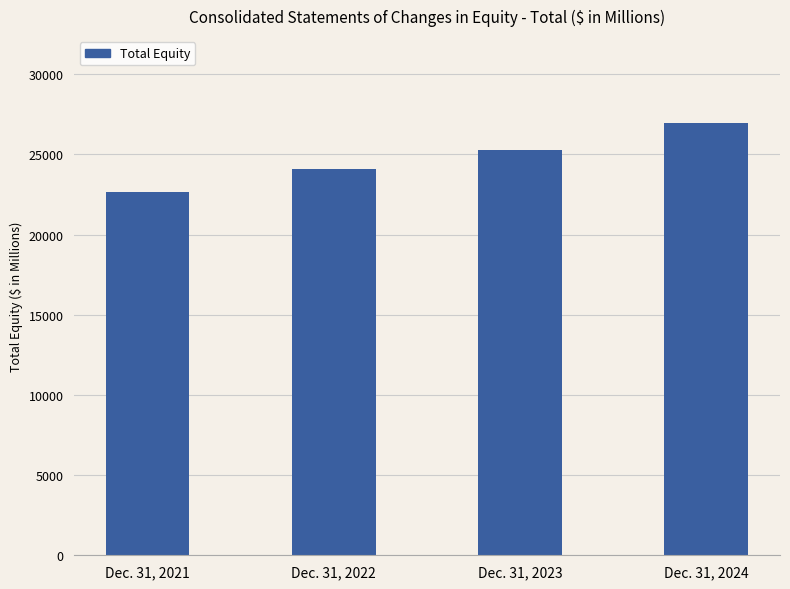

List the labels in order of value, largest first.

Dec. 31, 2024, Dec. 31, 2023, Dec. 31, 2022, Dec. 31, 2021